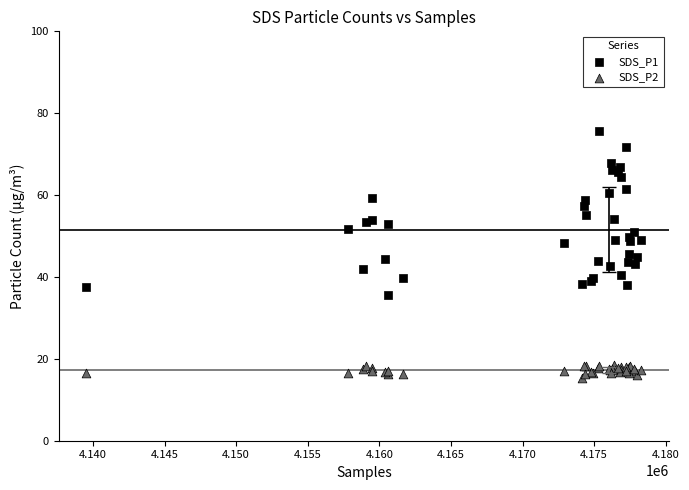

Which series has the widest spread of Y values?

SDS_P1